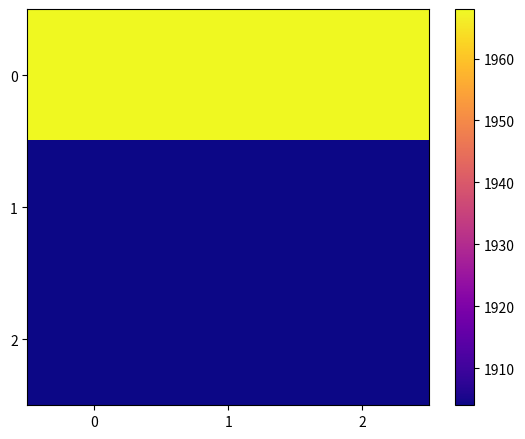

Reading left to right, transcribe all the data shown in this chart.

0: 0=1968	1=1968	2=1968
1: 0=1904	1=1904	2=1904
2: 0=1904	1=1904	2=1904